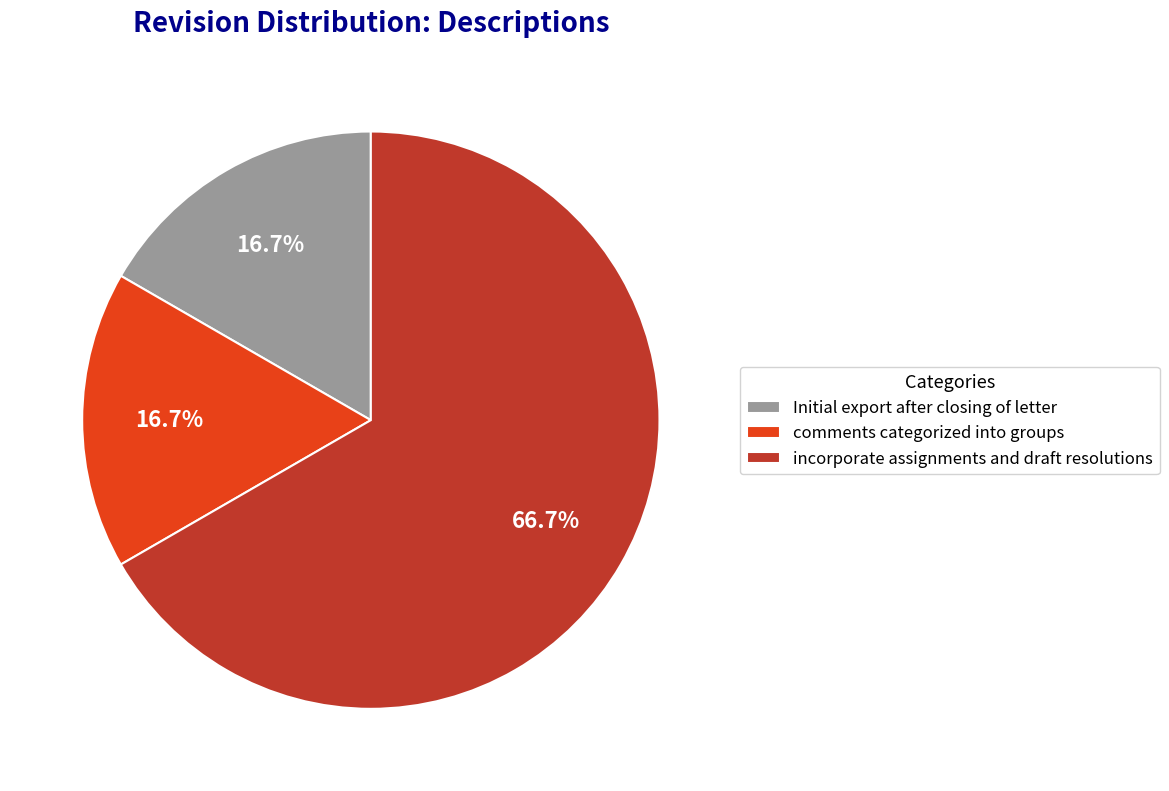

To the nearest percent, what is the combined percentage of comments categorized into groups and Initial export after closing of letter?

33%